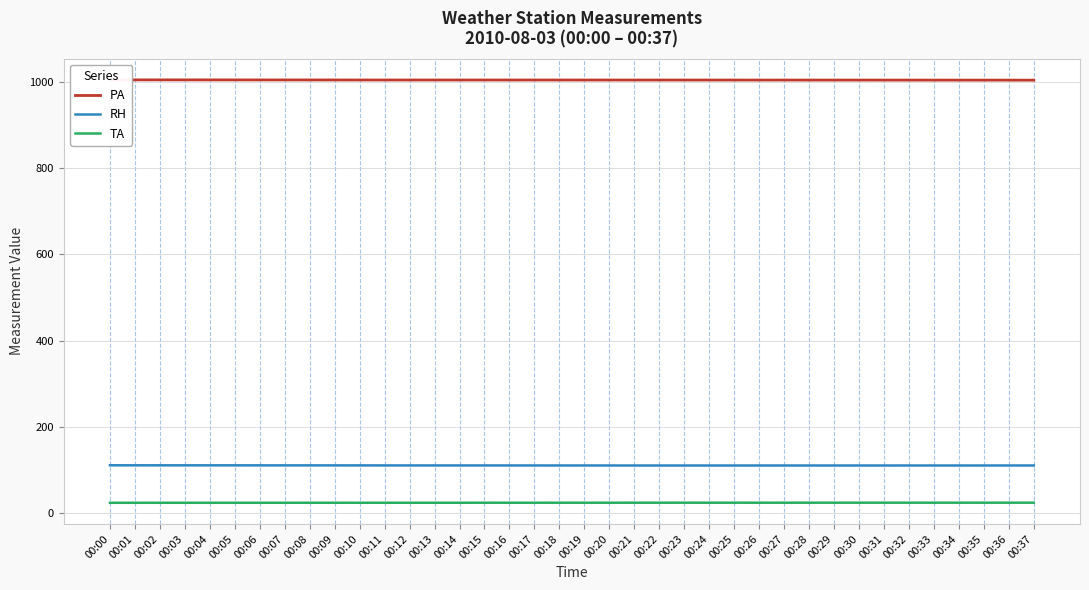

At which label does TA reach its peak?

00:31